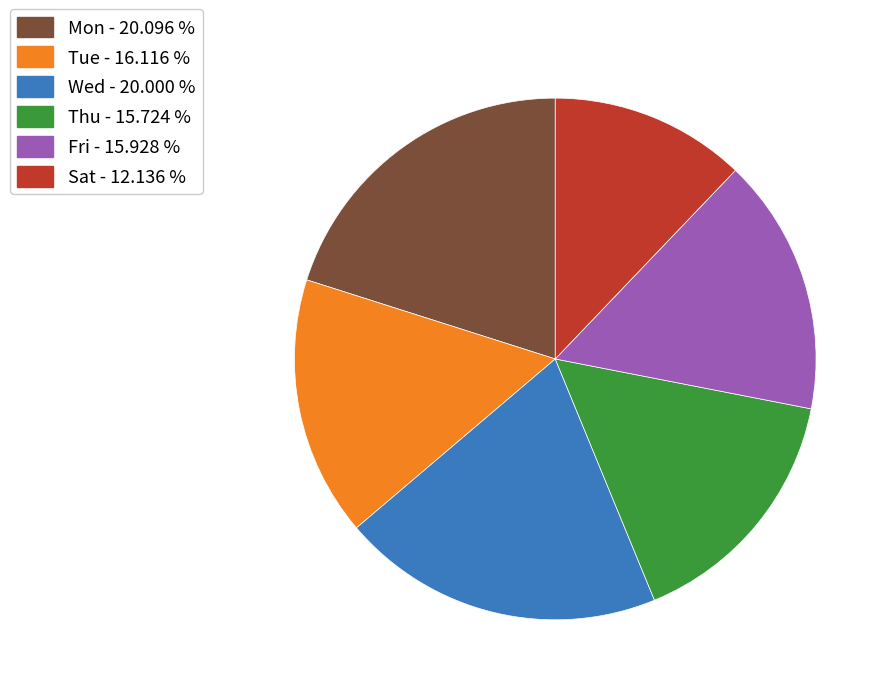

Which category has the smallest portion of the pie?

Sat